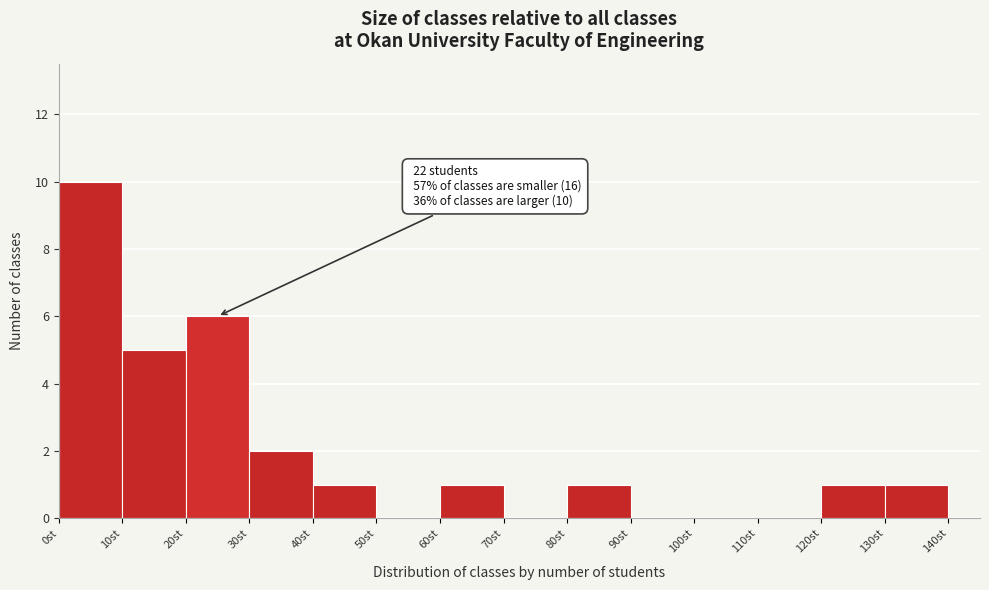

Which range on the x-axis has the tallest bar?

0 to 10